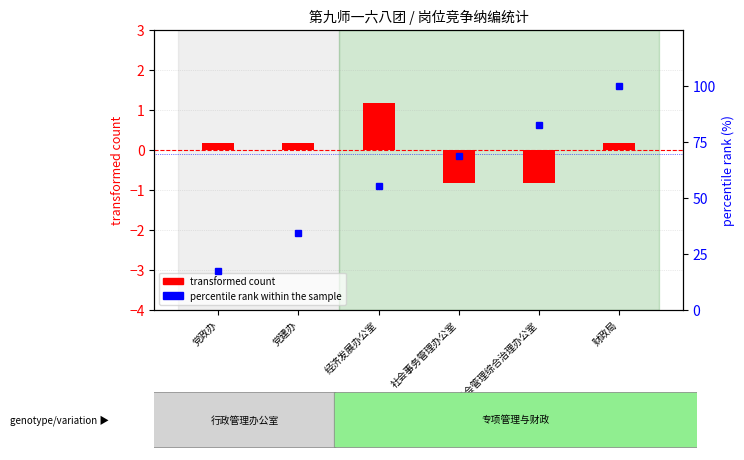

List the labels in order of percentile rank within the sample value, smallest first.

党政办, 党建办, 经济发展办公室, 社会事务管理办公室, 社会管理综合治理办公室, 财政局